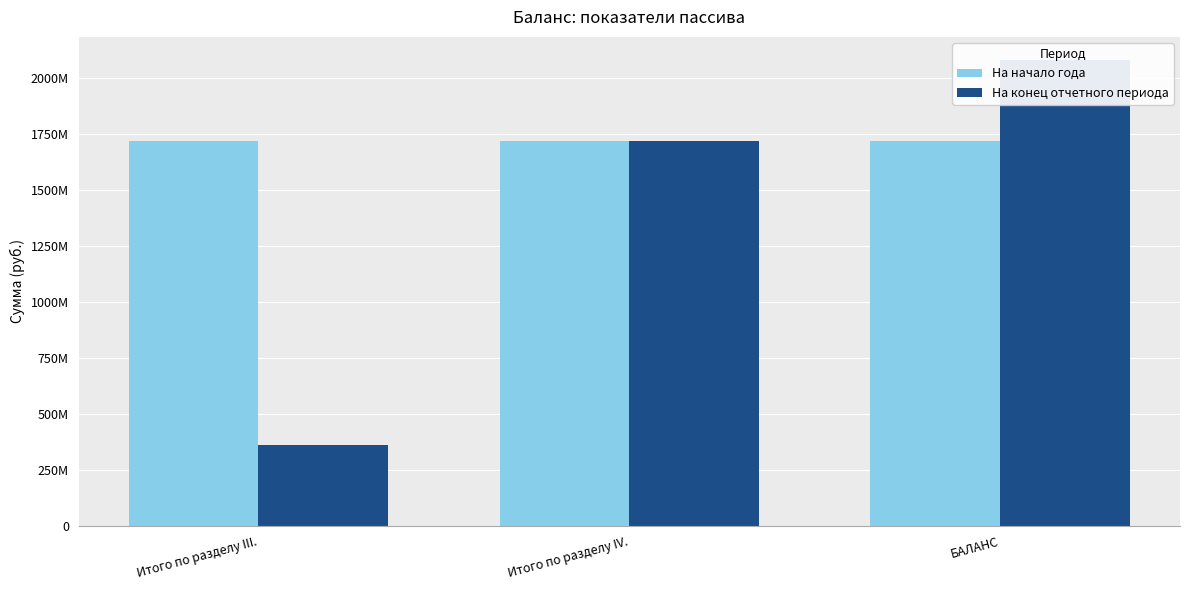

Is the value of На конец отчетного периода at Итого по разделу IV. greater than the value of На начало года at БАЛАНС?

No